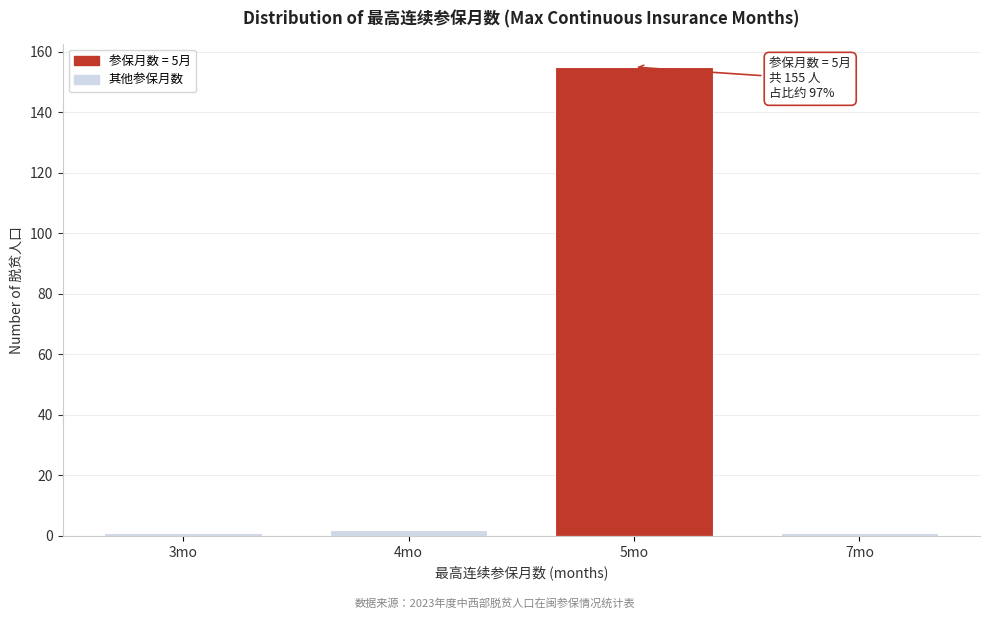

Reading left to right, transcribe all the data shown in this chart.

3mo=1	4mo=2	5mo=155	7mo=1